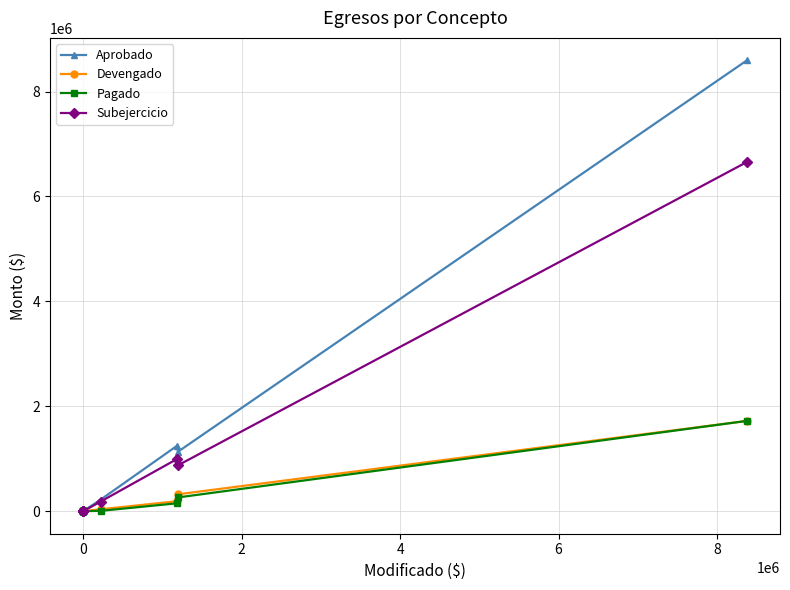

Is it true that Aprobado equals 0.0 at 0?

True